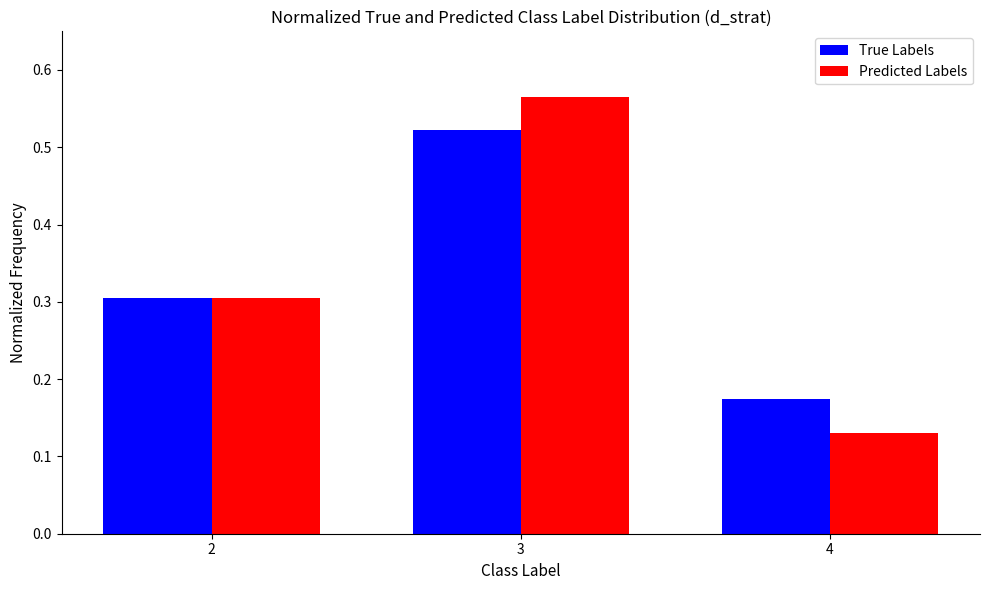

What is the average value of the Predicted Labels series?

0.3